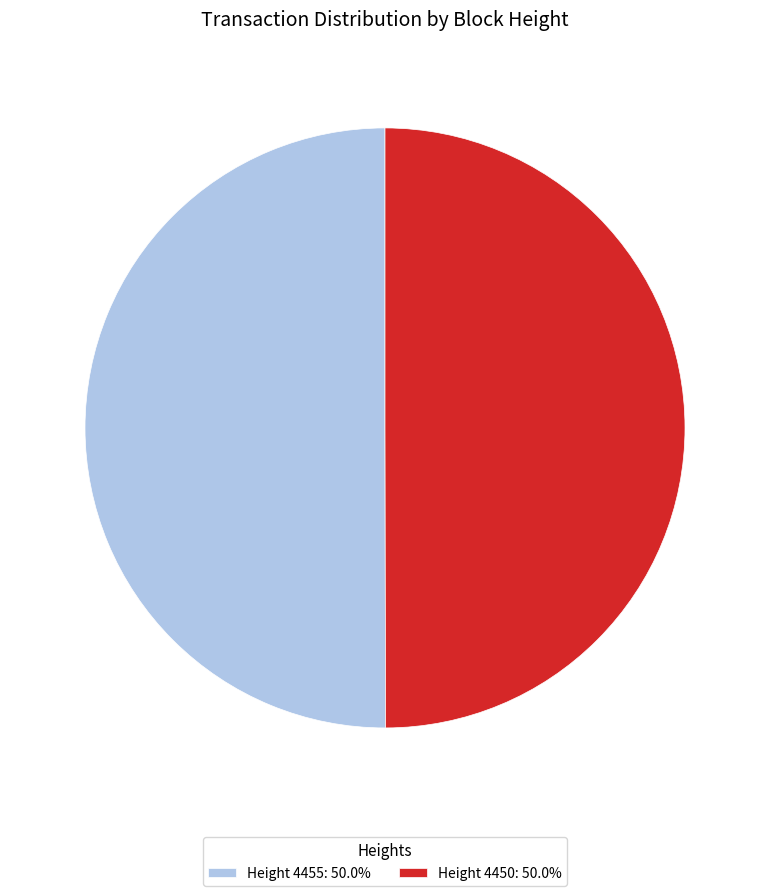

Approximately how many times larger is the value at Height 4450: 50.0% compared to Height 4455: 50.0%?

1.0